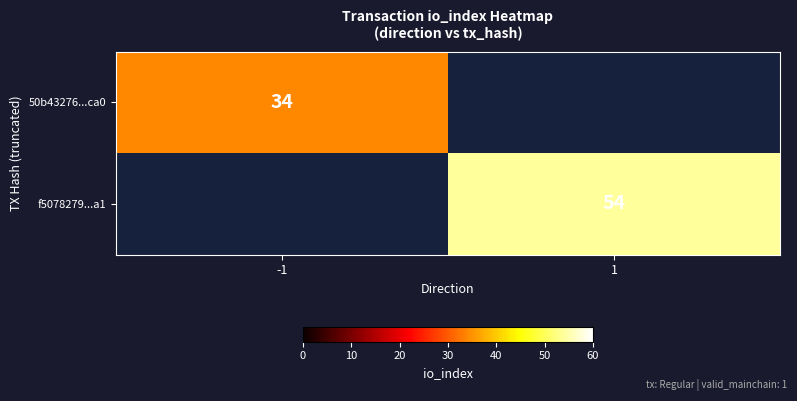

The 50b43276...ca0 series shows 34 at -1. True or false?

True